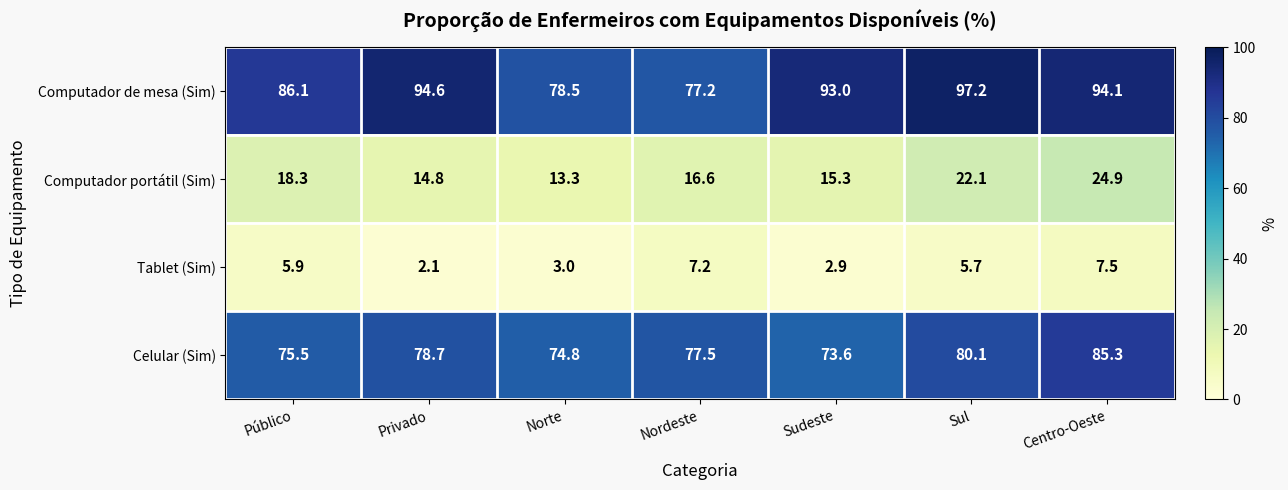

What is the approximate value of Celular (Sim) at Centro-Oeste?

85.3